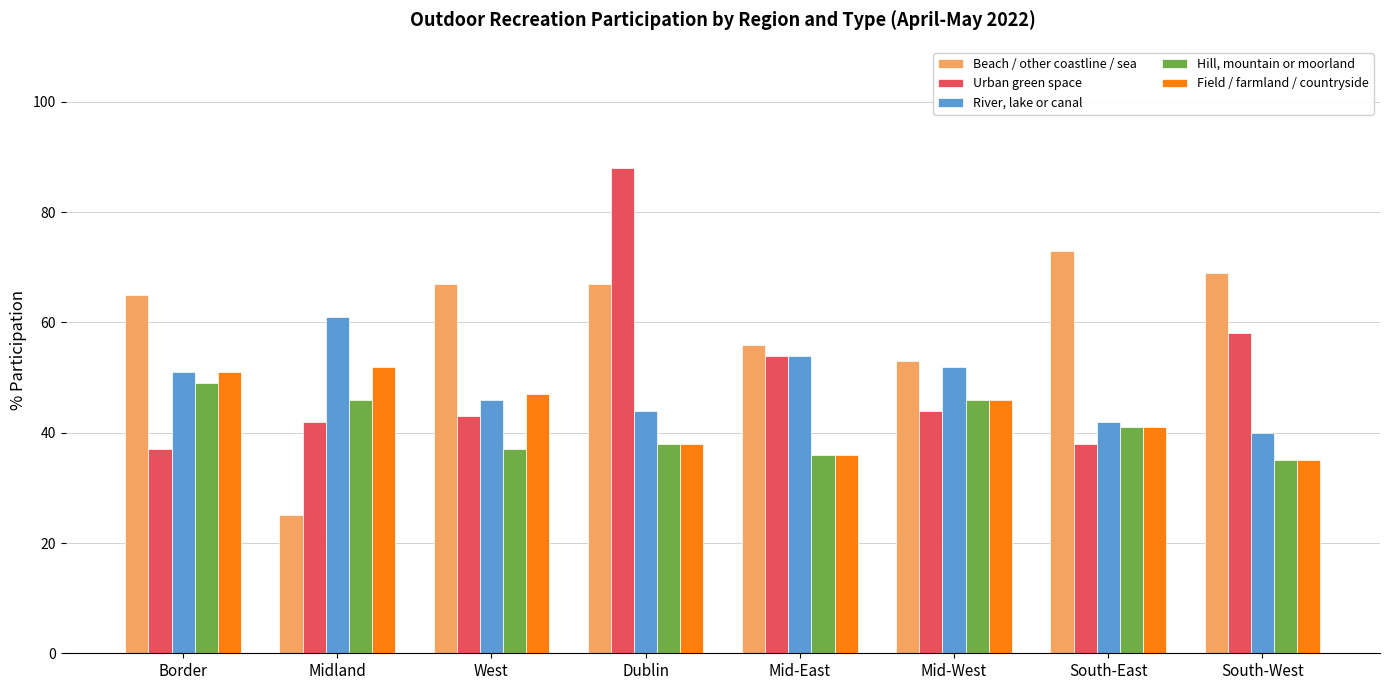

What is the label of the 5th bar from the left?

Mid-East